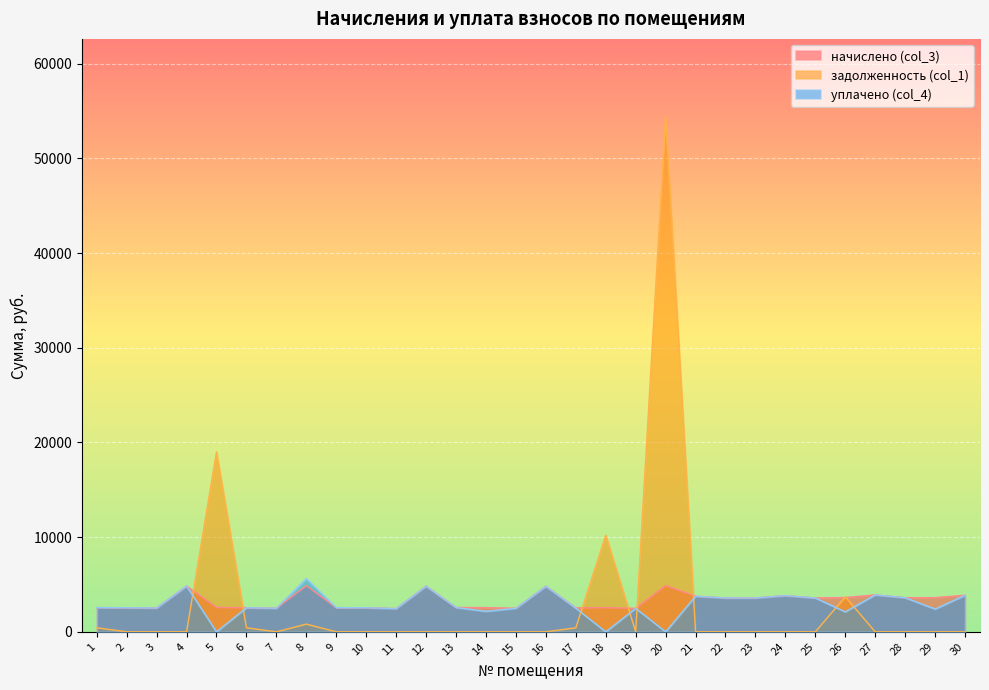

Which series ends up on top after the final intersection of начислено (col_3) and задолженность (col_1)?

начислено (col_3)